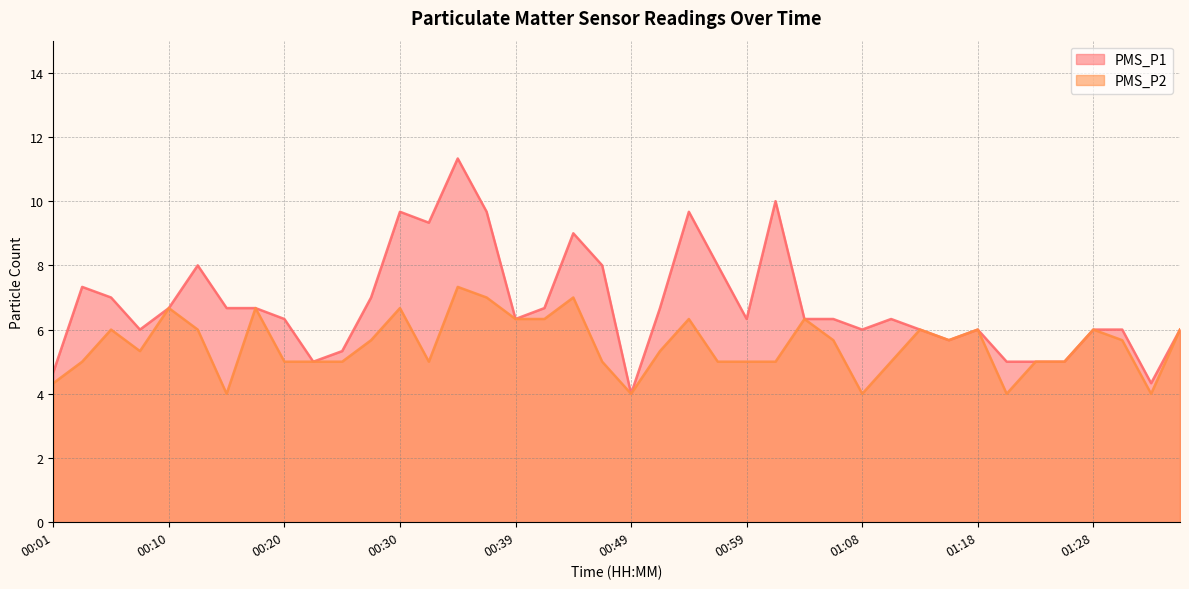

What is the average value of the PMS_P2 series?

5.5